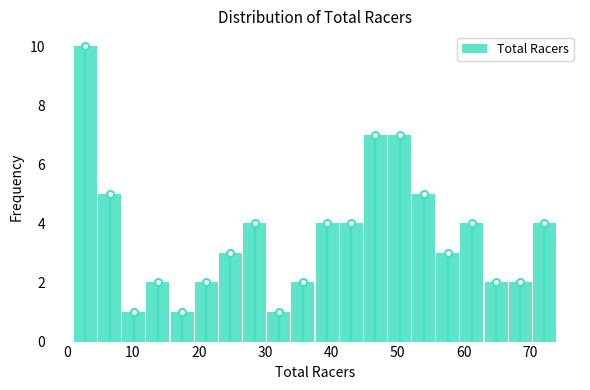

Read against the x-axis, roughly where is the centre of the tallest bar?

3